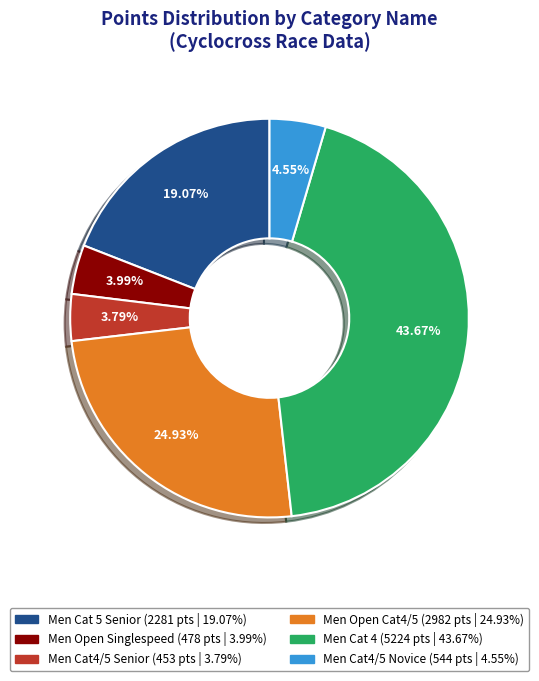

Does any single category account for the majority?

No